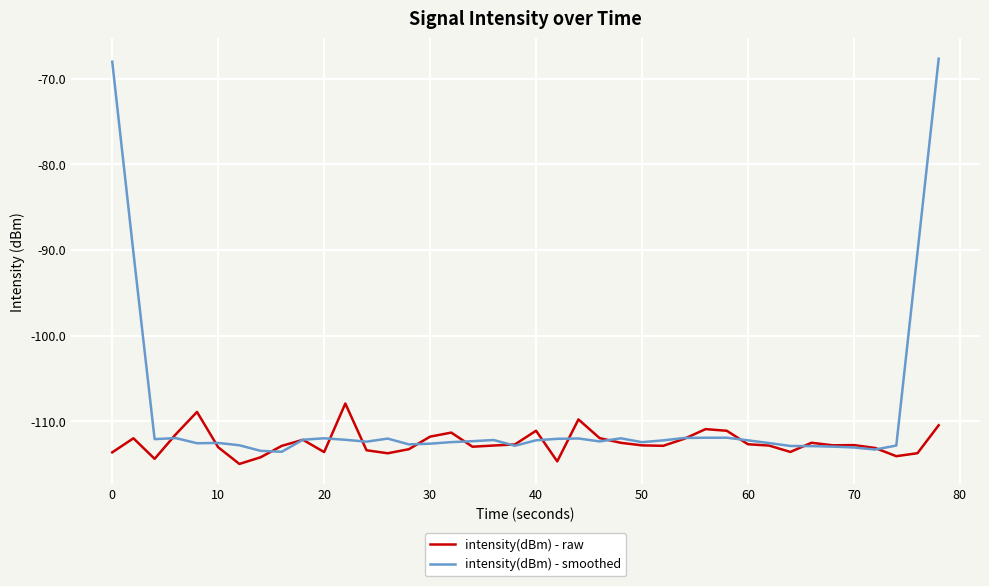

List the series in order of their peak value, highest first.

intensity(dBm) - smoothed, intensity(dBm) - raw